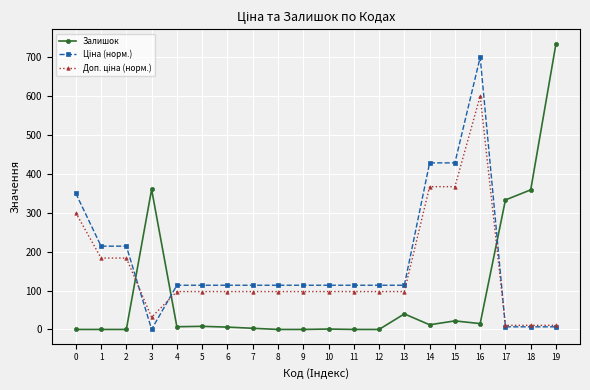

What is the maximum value for Залишок?

735.0